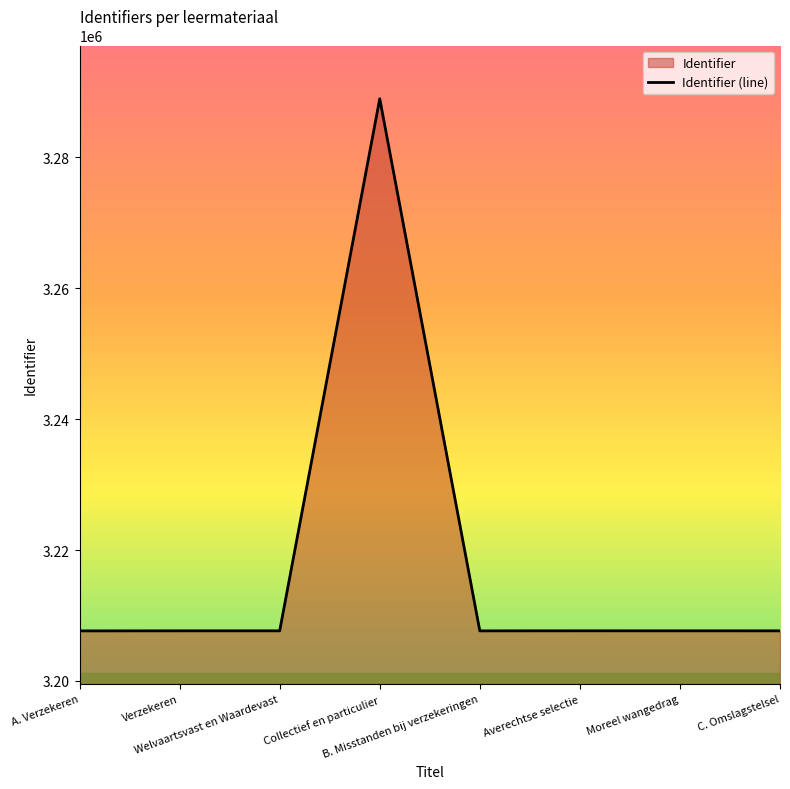

What is the ratio of the value at A. Verzekeren to the value at Welvaartsvast en Waardevast?

1.0